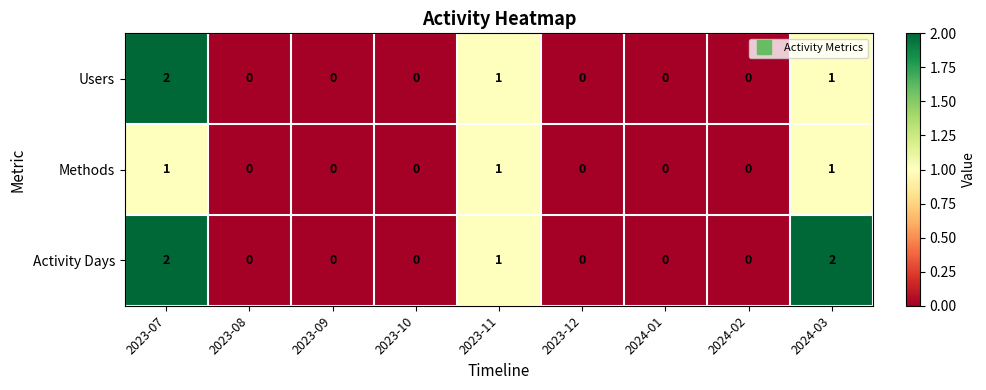

Reading left to right, extract all data points from this chart.

Users: 2023-07=2	2023-08=0	2023-09=0	2023-10=0	2023-11=1	2023-12=0	2024-01=0	2024-02=0	2024-03=1
Methods: 2023-07=1	2023-08=0	2023-09=0	2023-10=0	2023-11=1	2023-12=0	2024-01=0	2024-02=0	2024-03=1
Activity Days: 2023-07=2	2023-08=0	2023-09=0	2023-10=0	2023-11=1	2023-12=0	2024-01=0	2024-02=0	2024-03=2